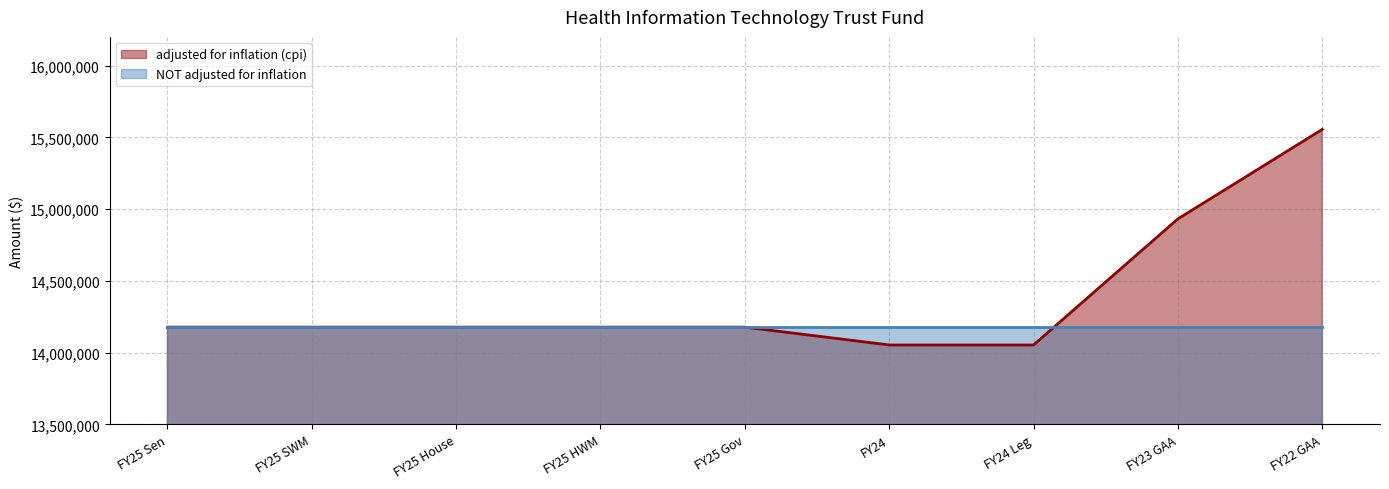

Which has a higher value, FY25 House or FY25 Sen?

FY25 House